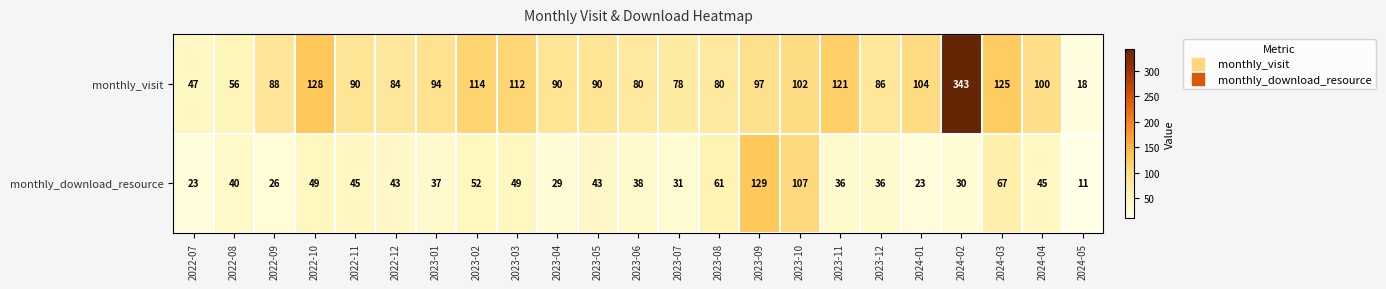

Which series has the largest total across all categories?

monthly_visit